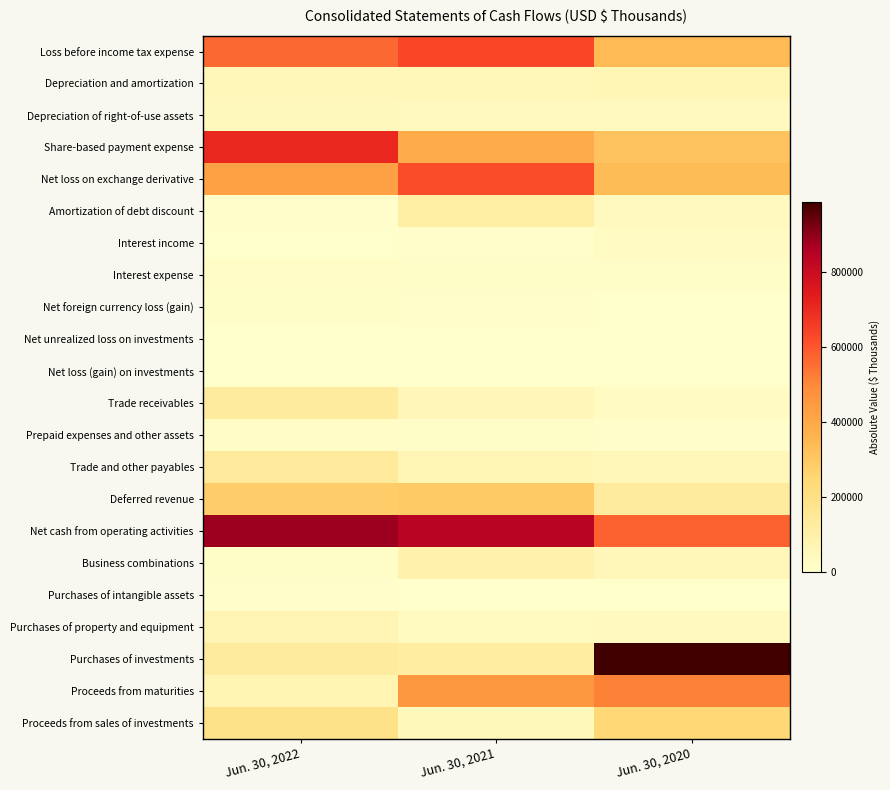

Reading right to left, extract all data points from this chart.

Loss before income tax expense: Jun. 30, 2020=346209	Jun. 30, 2021=634664	Jun. 30, 2022=564572
Depreciation and amortization: Jun. 30, 2020=62271	Jun. 30, 2021=55296	Jun. 30, 2022=51163
Depreciation of right-of-use assets: Jun. 30, 2020=35127	Jun. 30, 2021=37552	Jun. 30, 2022=42795
Share-based payment expense: Jun. 30, 2020=313395	Jun. 30, 2021=385732	Jun. 30, 2022=707087
Net loss on exchange derivative: Jun. 30, 2020=335953	Jun. 30, 2021=616446	Jun. 30, 2022=424482
Amortization of debt discount: Jun. 30, 2020=35608	Jun. 30, 2021=109548	Jun. 30, 2022=4075
Interest income: Jun. 30, 2020=27801	Jun. 30, 2021=7174	Jun. 30, 2022=2297
Interest expense: Jun. 30, 2020=14002	Jun. 30, 2021=13164	Jun. 30, 2022=21749
Net foreign currency loss (gain): Jun. 30, 2020=1503	Jun. 30, 2021=7650	Jun. 30, 2022=12065
Net unrealized loss on investments: Jun. 30, 2020=0	Jun. 30, 2021=2000	Jun. 30, 2022=2100
Net loss (gain) on investments: Jun. 30, 2020=993	Jun. 30, 2021=1144	Jun. 30, 2022=3189
Trade receivables: Jun. 30, 2020=29440	Jun. 30, 2021=61256	Jun. 30, 2022=134764
Prepaid expenses and other assets: Jun. 30, 2020=10608	Jun. 30, 2021=13054	Jun. 30, 2022=20767
Trade and other payables: Jun. 30, 2020=51532	Jun. 30, 2021=64899	Jun. 30, 2022=140946
Deferred revenue: Jun. 30, 2020=131535	Jun. 30, 2021=294371	Jun. 30, 2022=284937
Net cash from operating activities: Jun. 30, 2020=574210	Jun. 30, 2021=841330	Jun. 30, 2022=883496
Business combinations: Jun. 30, 2020=53212	Jun. 30, 2021=91584	Jun. 30, 2022=12377
Purchases of intangible assets: Jun. 30, 2020=0	Jun. 30, 2021=1800	Jun. 30, 2022=4018
Purchases of property and equipment: Jun. 30, 2020=35709	Jun. 30, 2021=31520	Jun. 30, 2022=70583
Purchases of investments: Jun. 30, 2020=985931	Jun. 30, 2021=119431	Jun. 30, 2022=132671
Proceeds from maturities: Jun. 30, 2020=513268	Jun. 30, 2021=454996	Jun. 30, 2022=76937
Proceeds from sales of investments: Jun. 30, 2020=245498	Jun. 30, 2021=48786	Jun. 30, 2022=186262